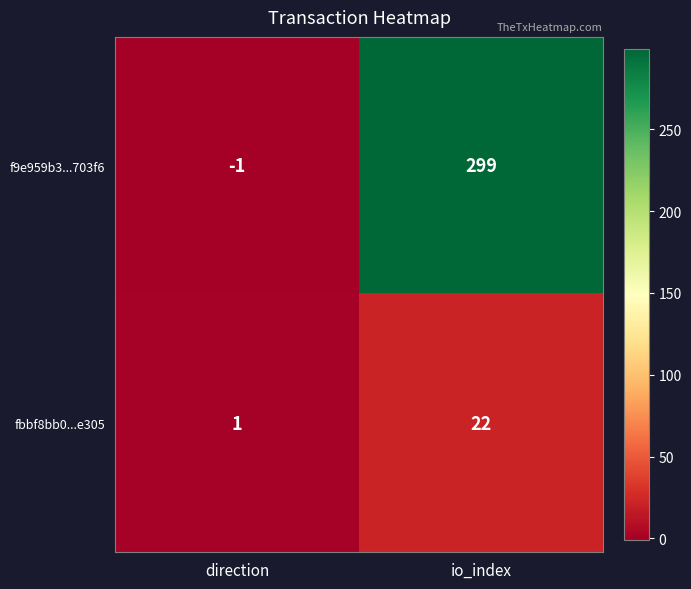

Between direction and io_index, which series saw the biggest shift?

f9e959b3...703f6